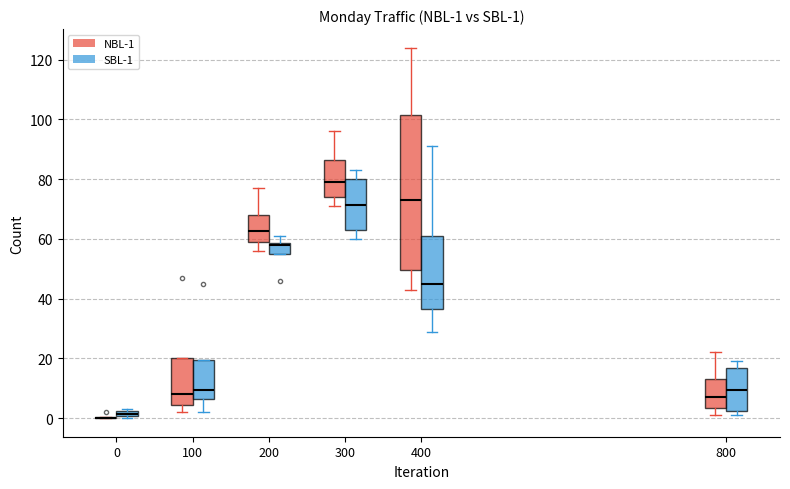

Which box is the tallest, from its lower edge to its upper edge?

400 (NBL-1)